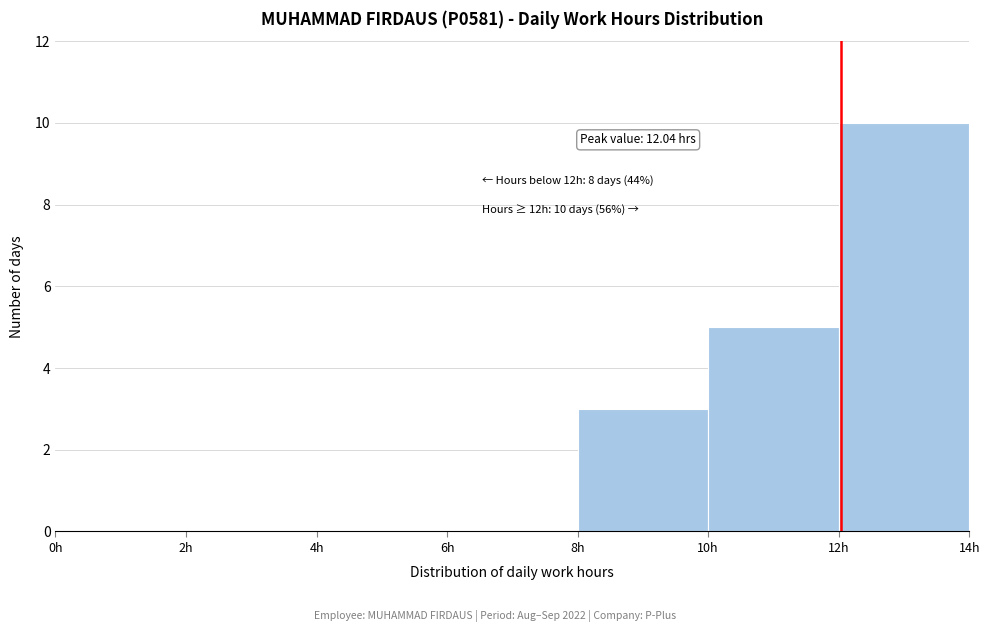

Which range on the x-axis has the tallest bar?

12 to 14